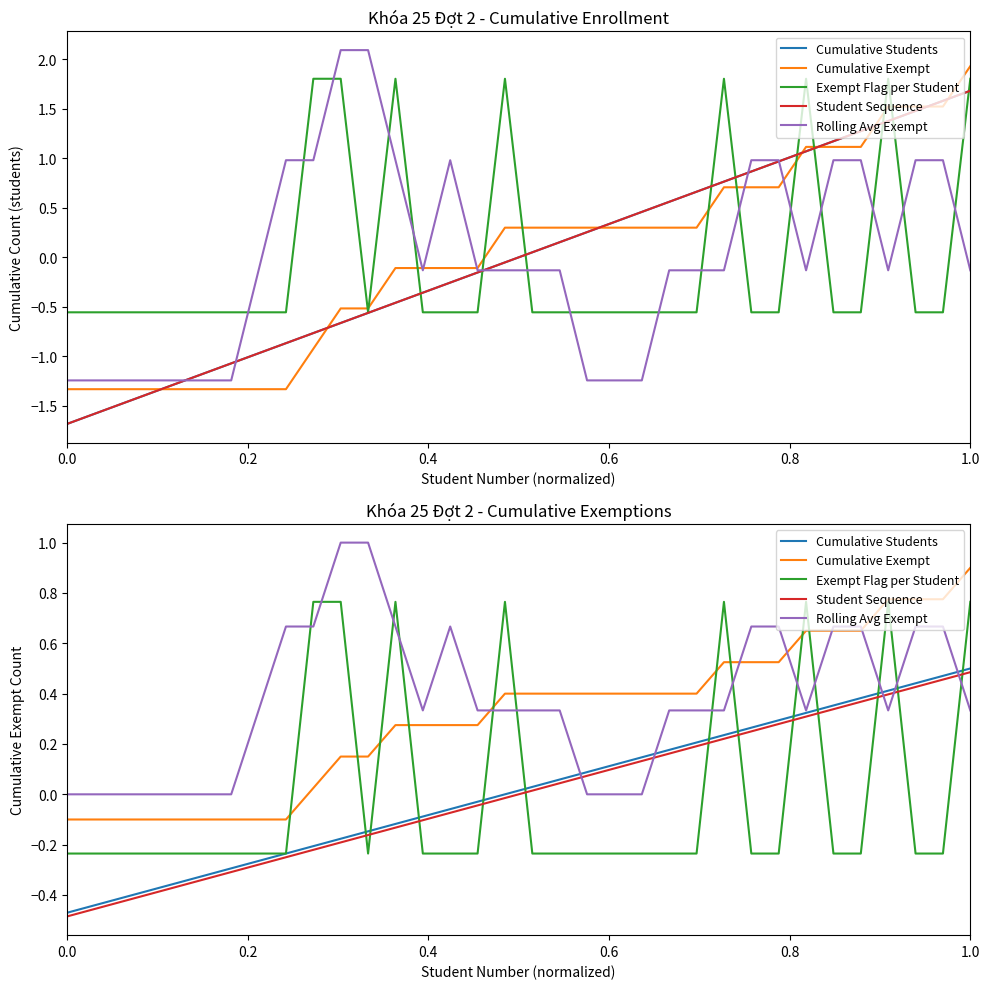

Is it true that Cumulative Students equals 0.4 at 25?

False